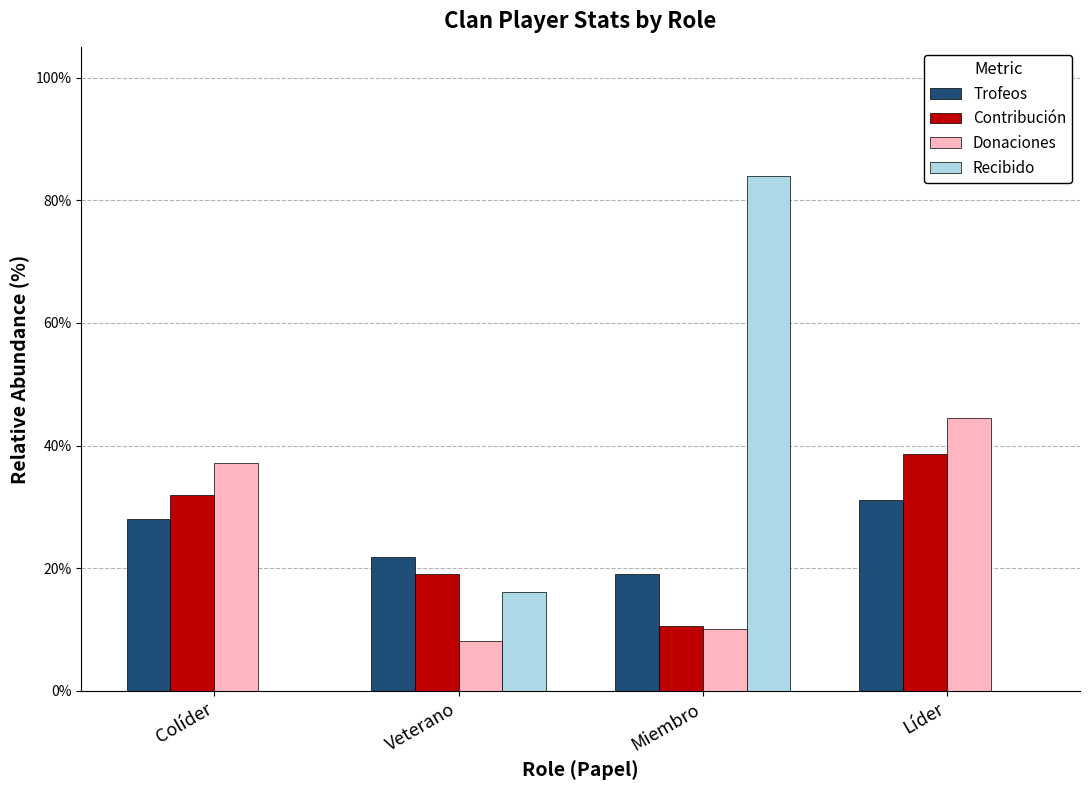

What is the sum of all Trofeos values?

100.0